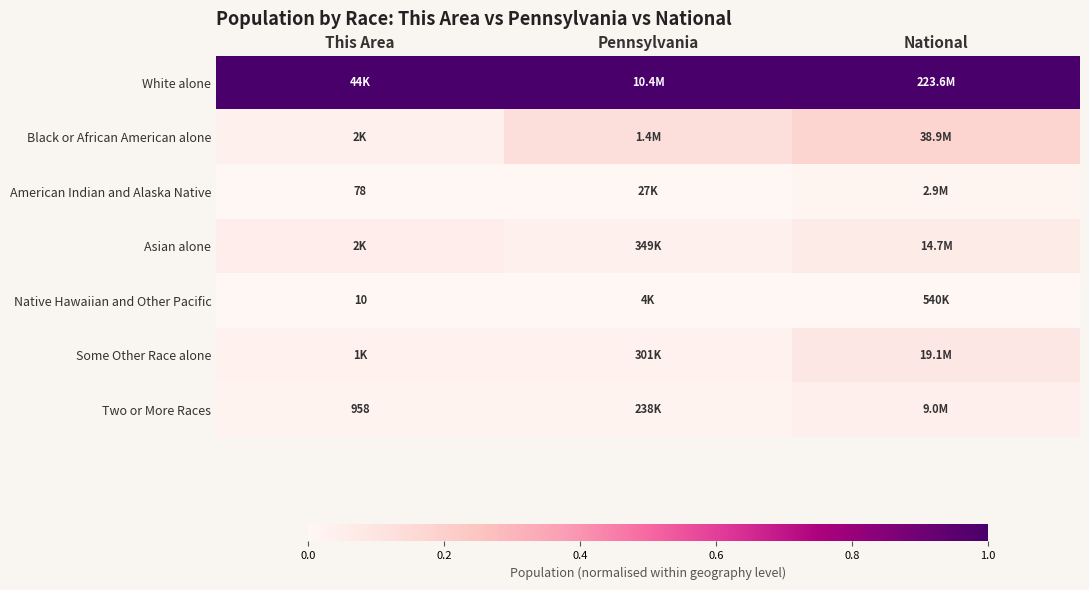

Where is Black or African American alone nearest to the value 0?

This Area